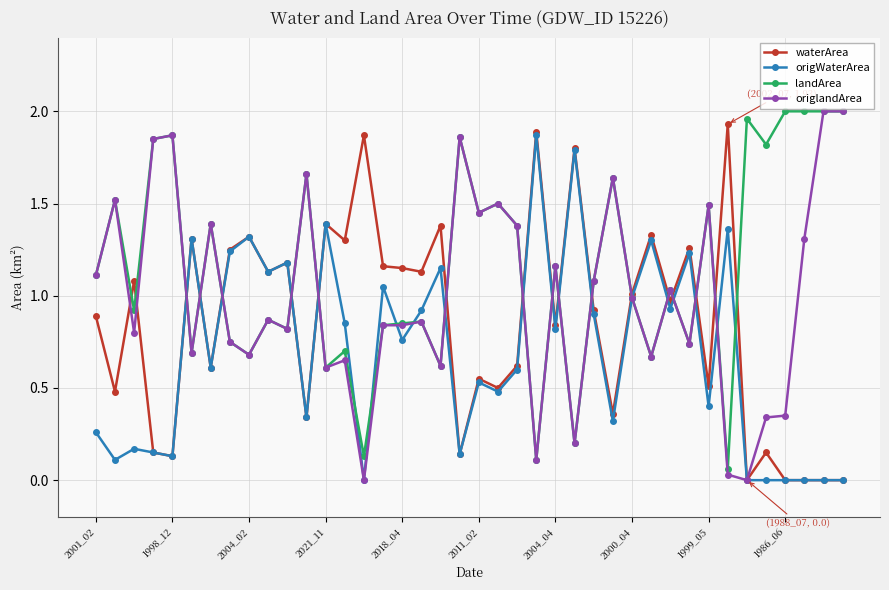

List the series in order of their overall mean, highest first.

landArea, origlandArea, waterArea, origWaterArea